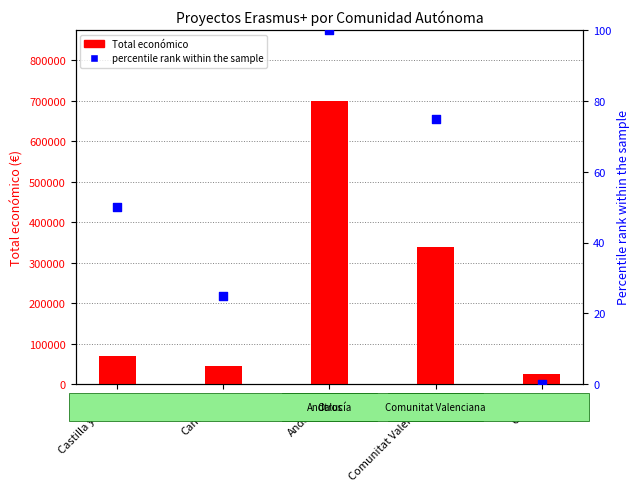

What are all the series names shown in the legend?

Total económico, percentile rank within the sample